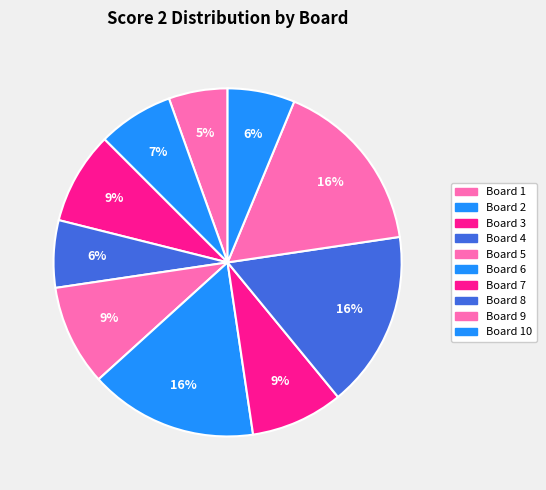

Is the sum of Board 3 and Board 6 greater than half?

No